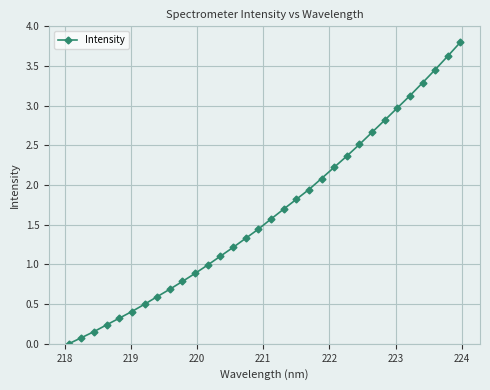

True or false: the data has more than 1 interior local peaks.

False